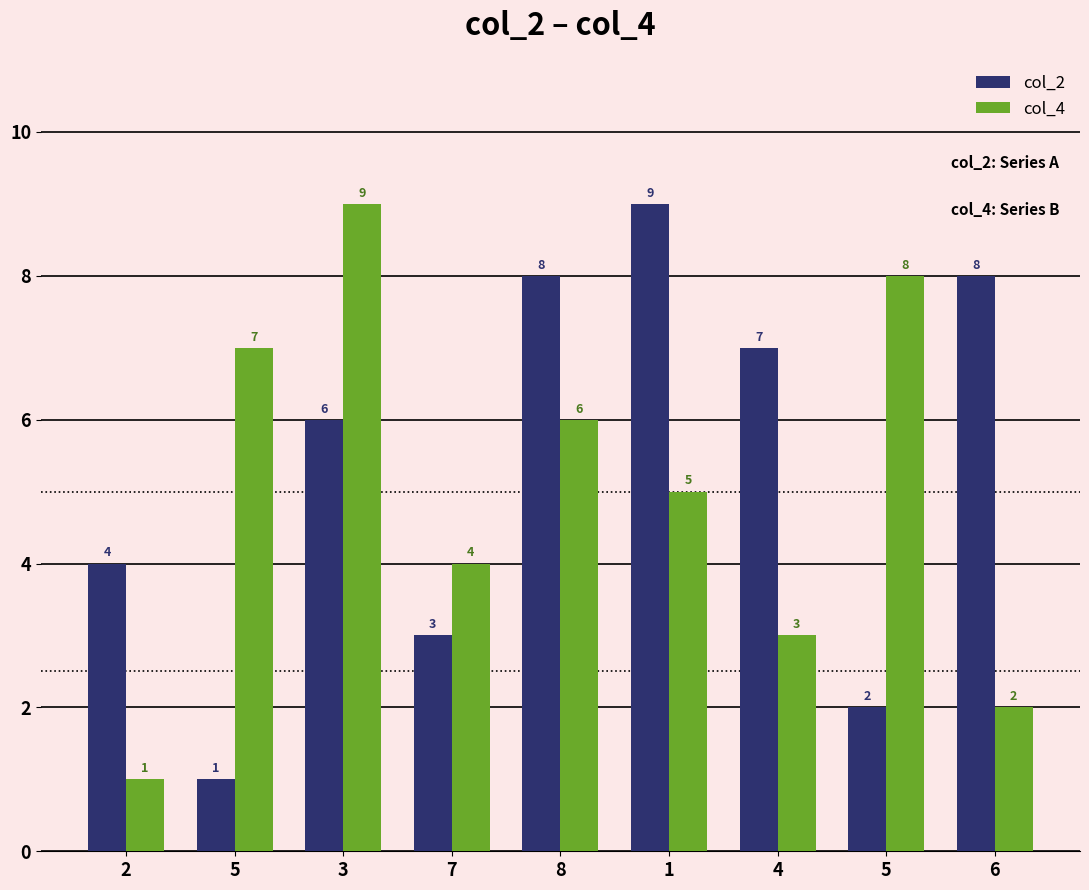

How many bars are there in each group?

2